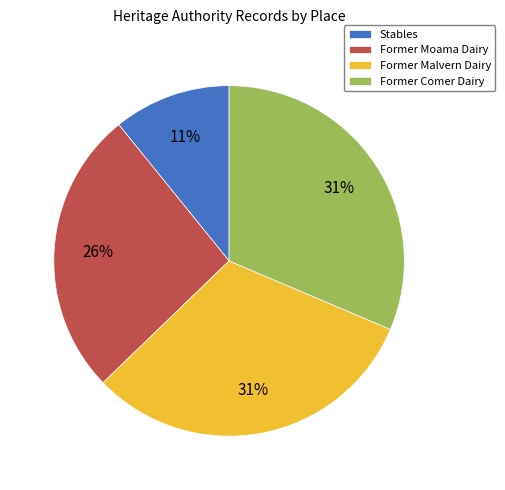

How many segments does this pie chart have?

4